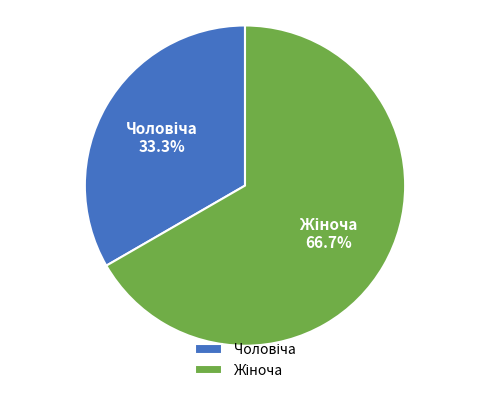

Is there any slice that represents more than half of the pie?

Yes